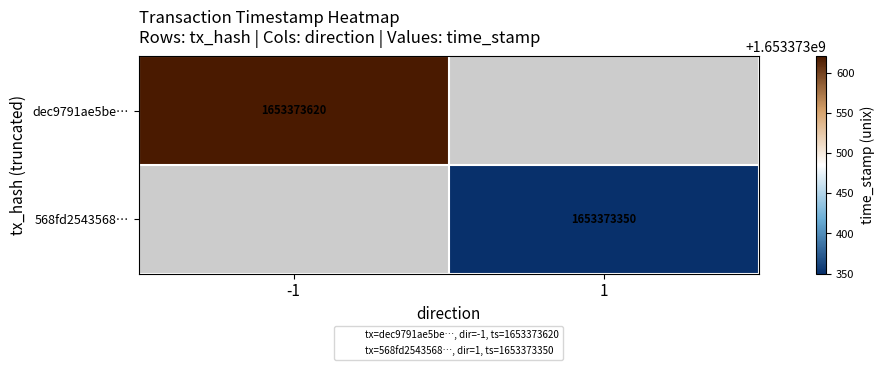

What is the highest value of the 568fd254356815b2079b6eefcb65332dff09692 series?

1653373350